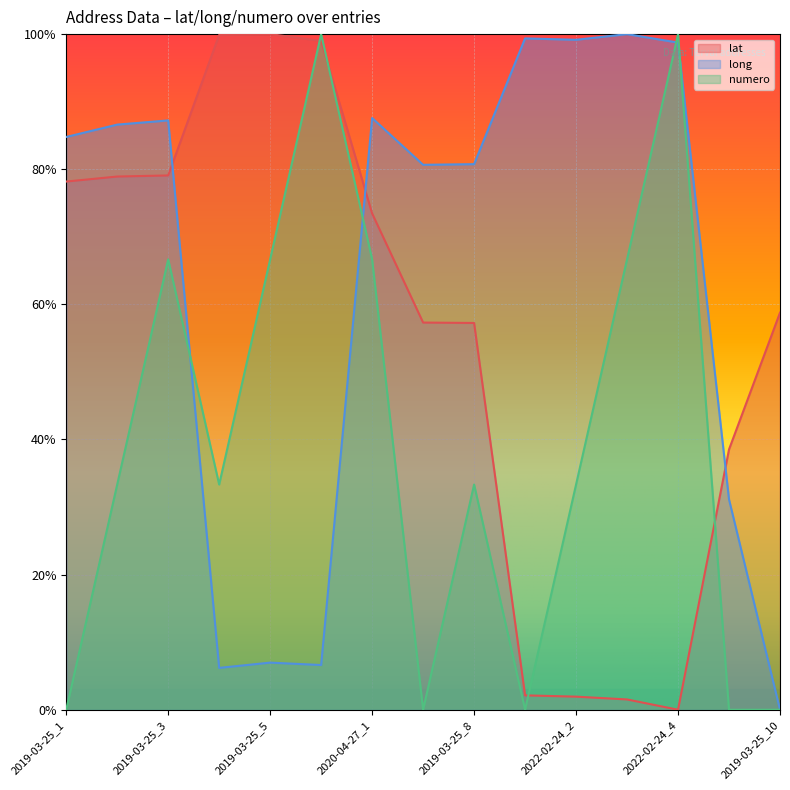

What is the sum of the numero values at 2019-03-25_2 and 2019-03-25_4?

0.7